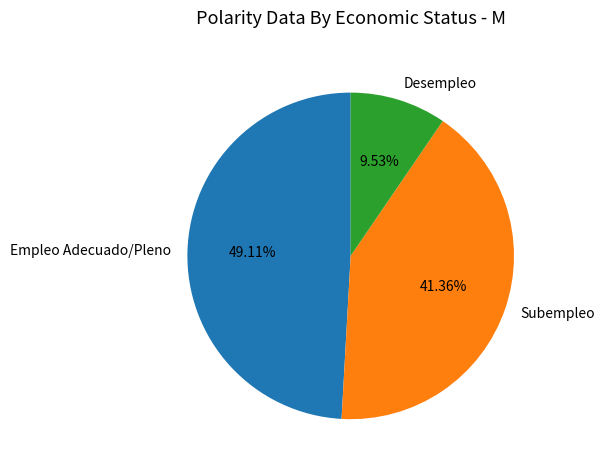

The Desempleo slice represents 17% of the pie. True or false?

False